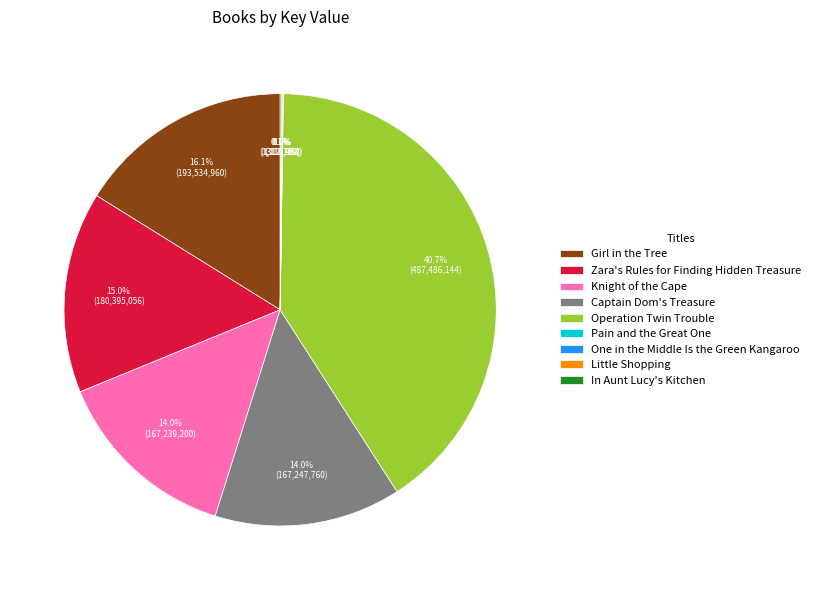

What is the largest slice in the pie chart?

Operation Twin Trouble